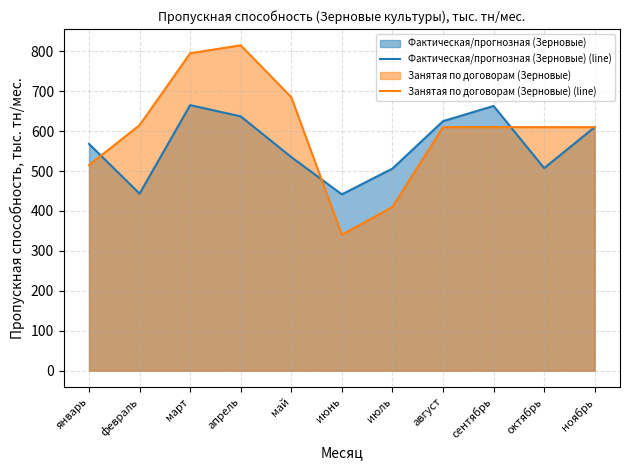

What is the total value across all series at май?

1219.9